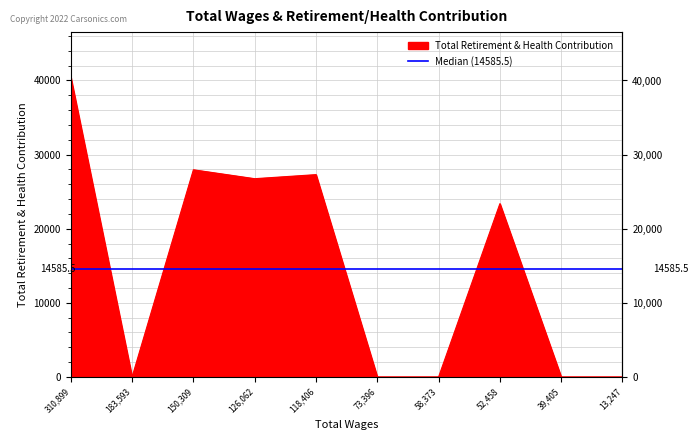

List the labels in order of value, smallest first.

183593.0, 73396.0, 58373.0, 39405.0, 13247.0, 52458.0, 126062.0, 118406.0, 150309.0, 310899.0